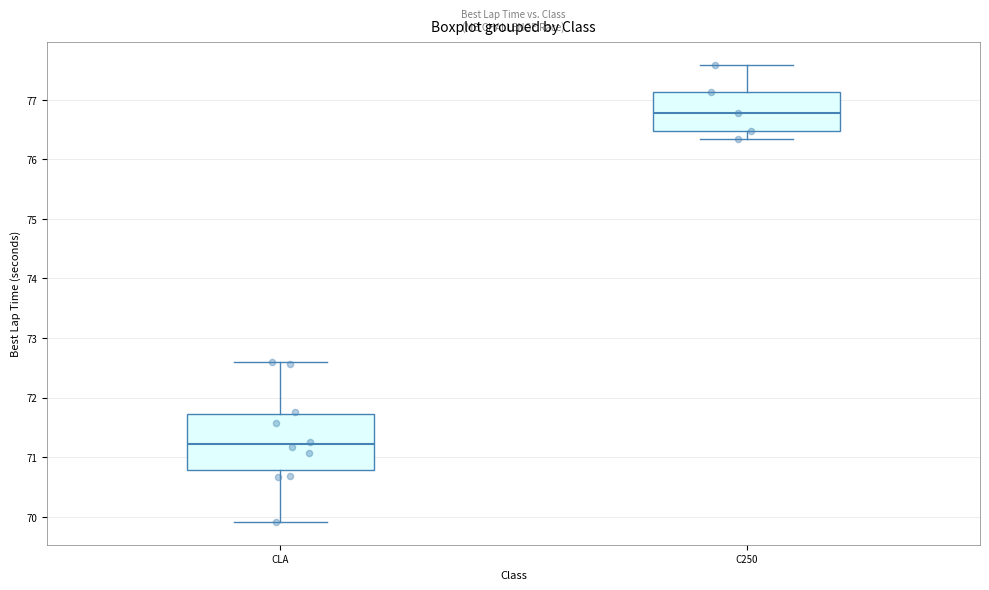

Where does the upper whisker of the box for CLA end on the y-axis? The values are not printed on the chart, so give them approximately, as read against the axis.

72.6